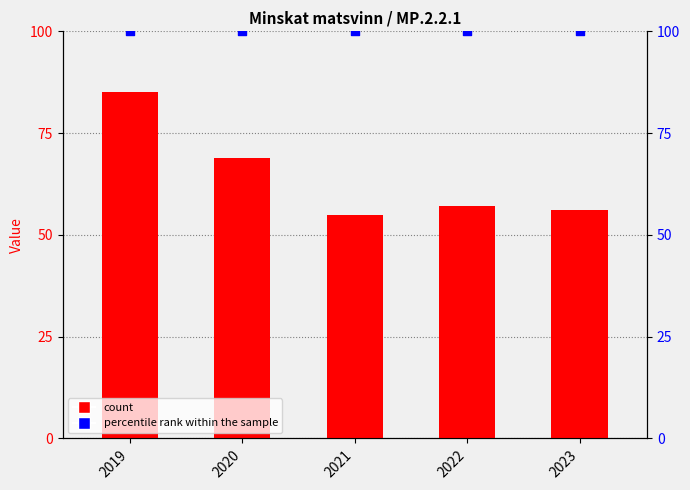

At how many categories does at least one series exceed 59?

5